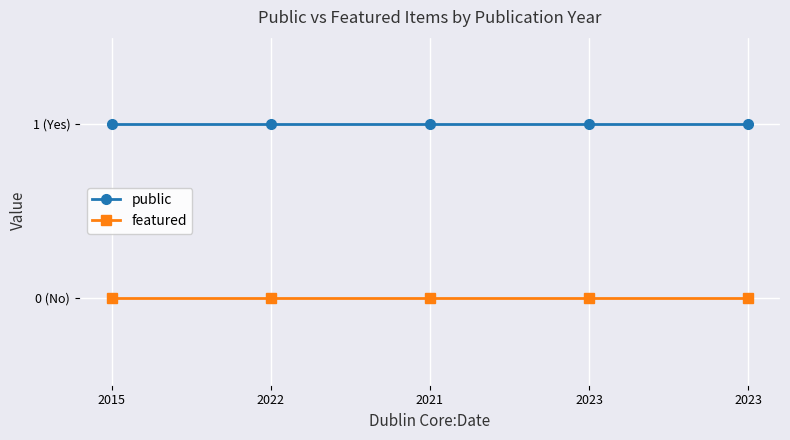

The public series shows 1 at 2022. True or false?

True